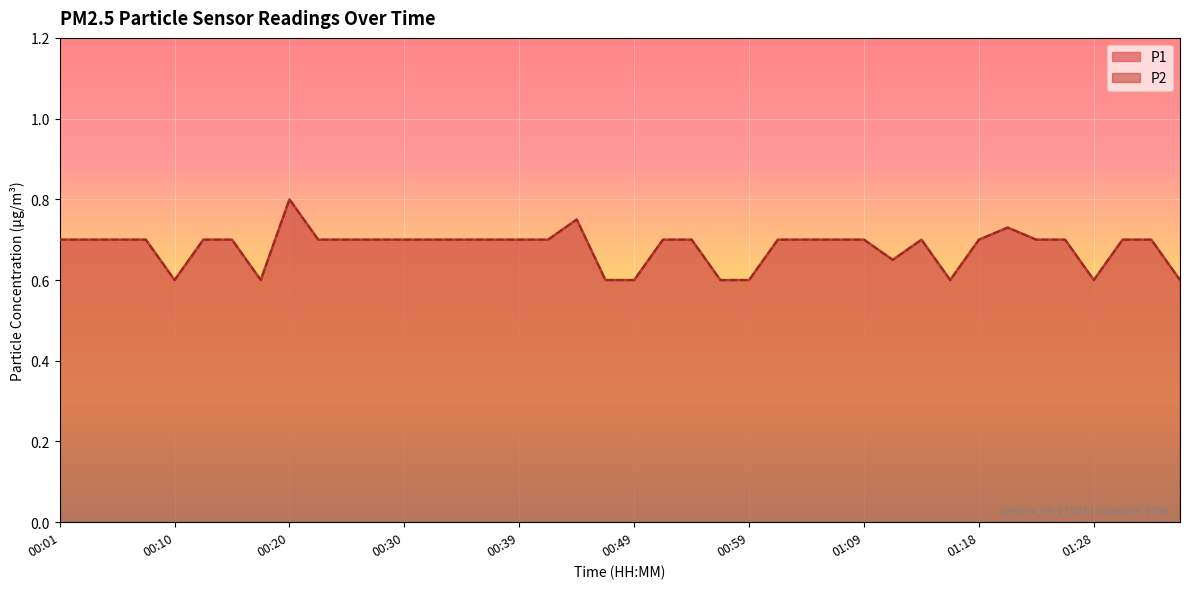

What position from the right is 01:13?

10